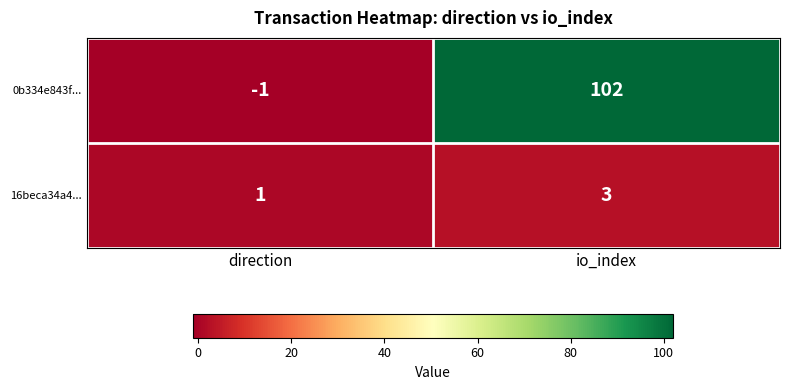

Which series has the largest total across all categories?

0b334e843f...